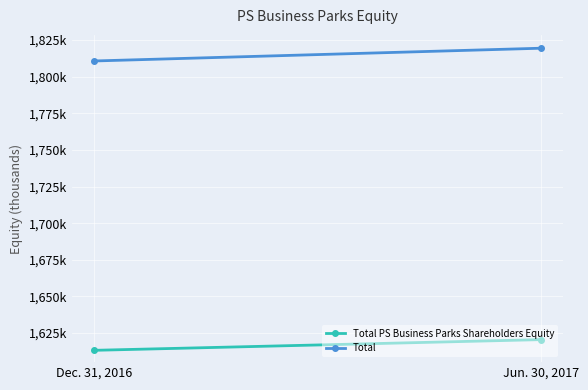

Which has a higher value, Dec. 31, 2016 or Jun. 30, 2017?

Jun. 30, 2017